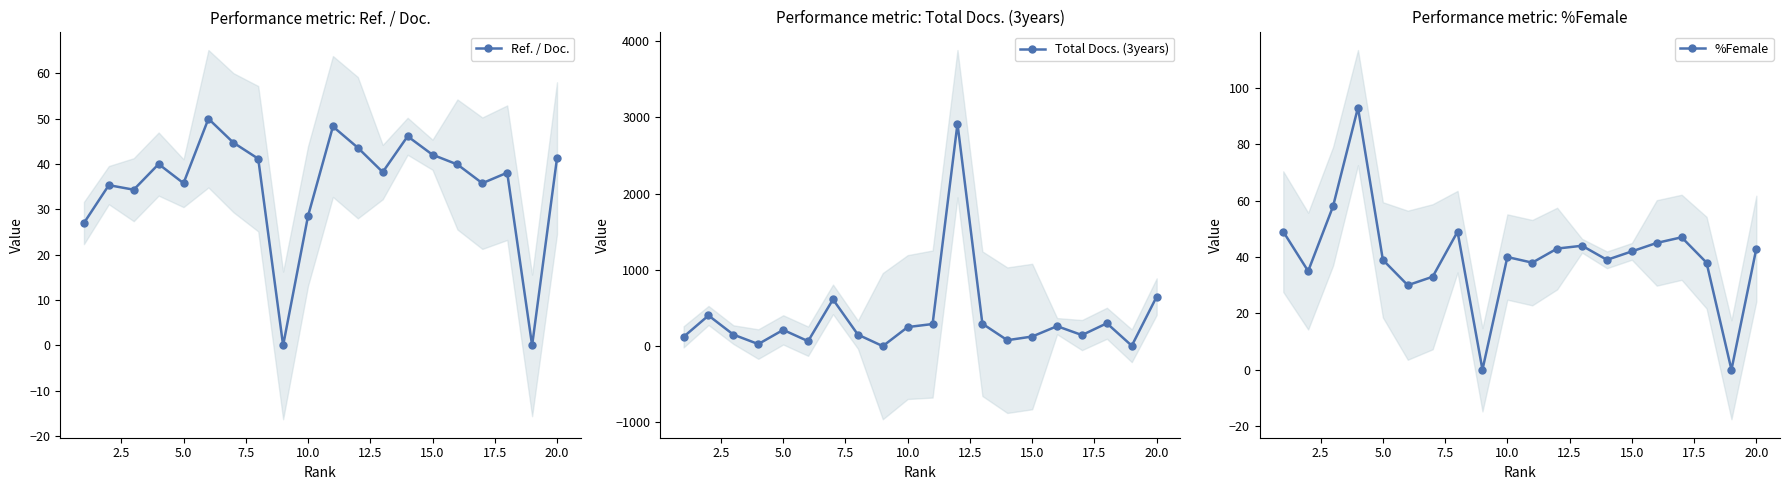

True or false: Ref. / Doc. has more than 1 interior local peaks.

True